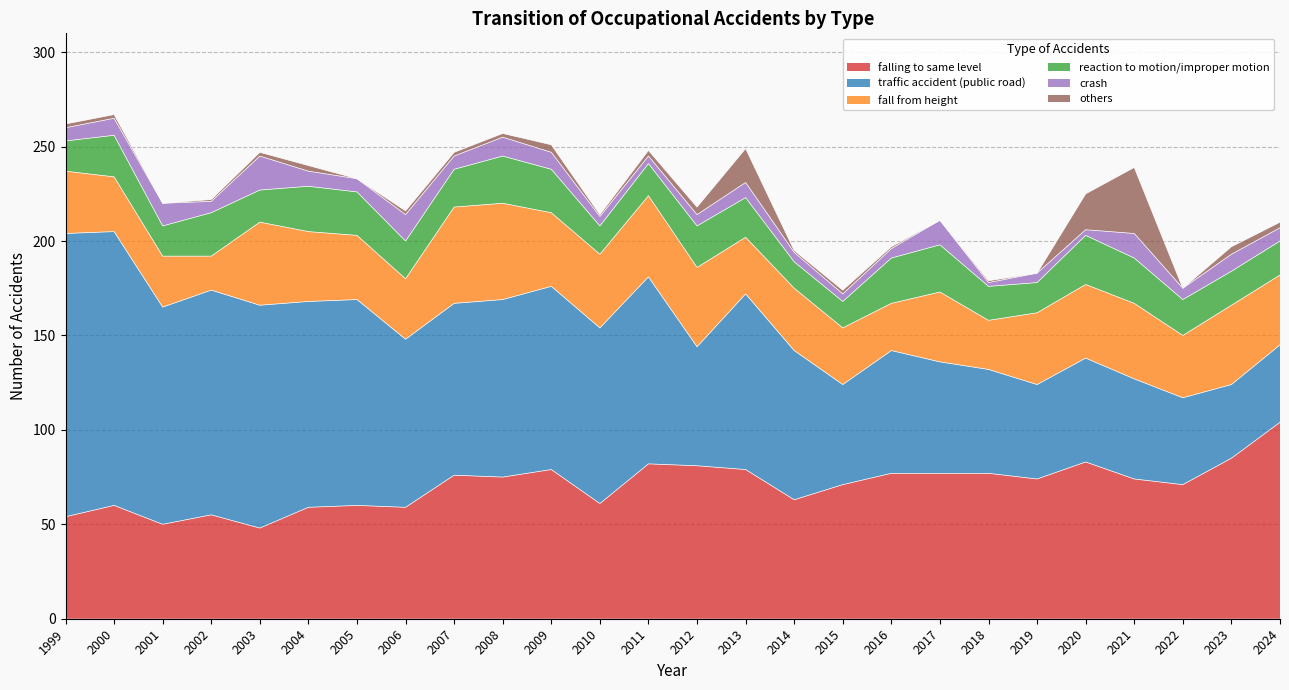

At which category is the sum across all series the highest?

2000